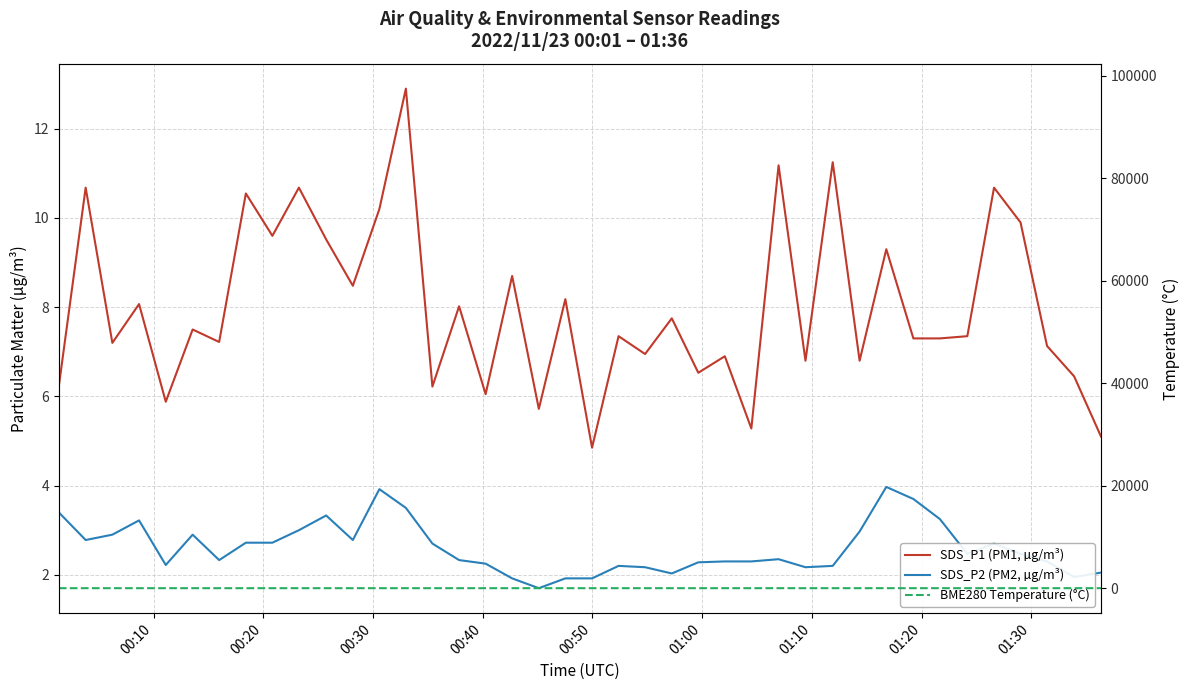

Is the value of SDS_P2 (PM2, µg/m³) at 01:10 greater than the value of SDS_P1 (PM1, µg/m³) at 9?

No